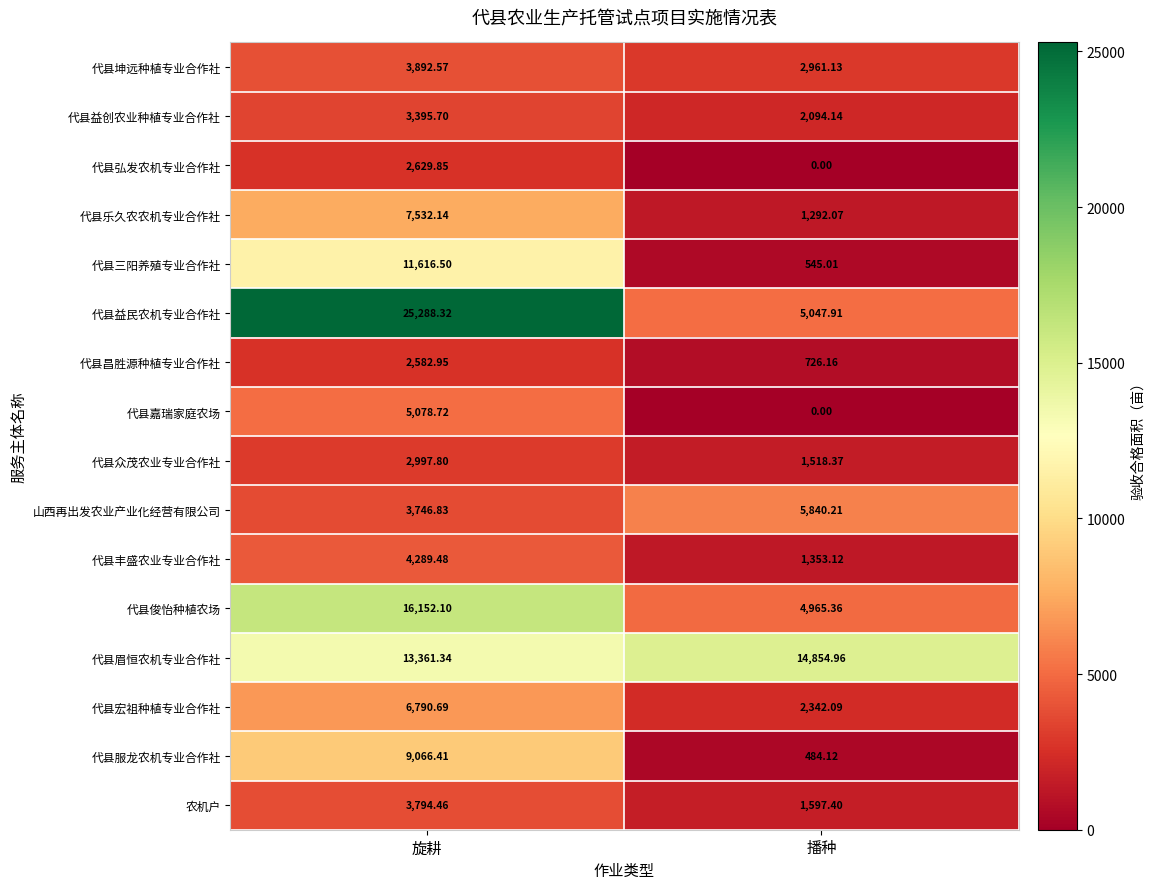

Which series has the largest total across all categories?

代县益民农机专业合作社